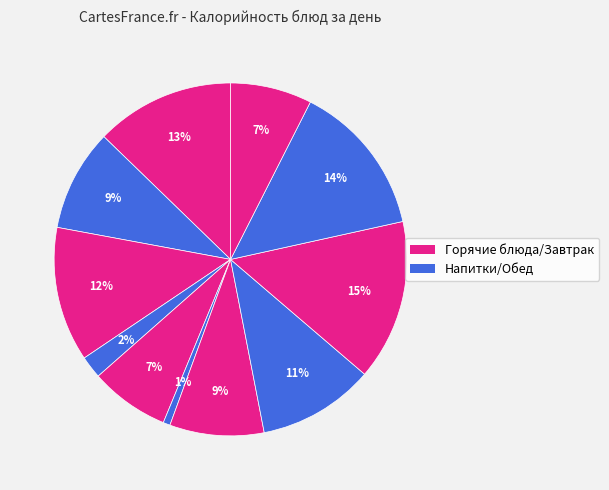

How many segments does this pie chart have?

11